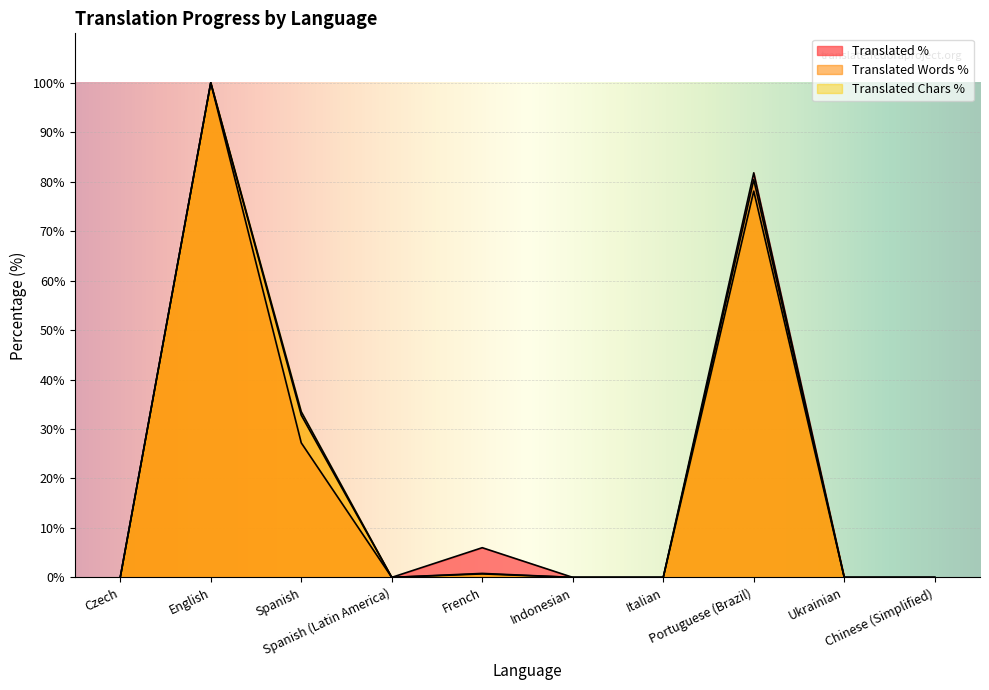

Which label corresponds to the smallest value in the chart?

Czech